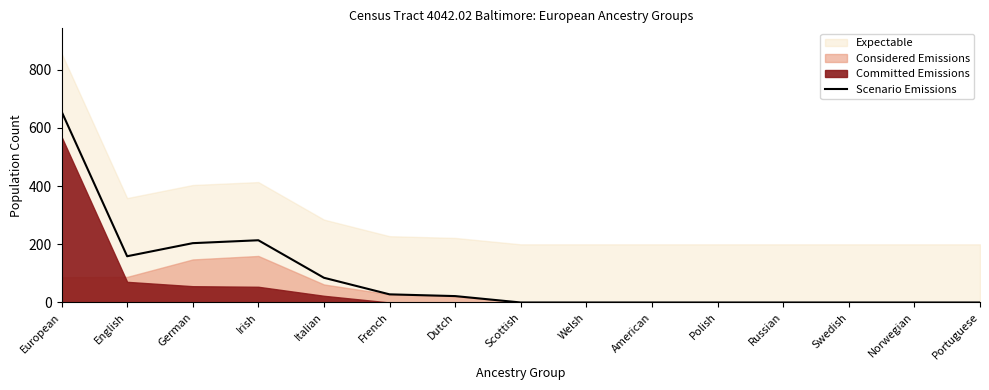

The value at German is 204. True or false?

True